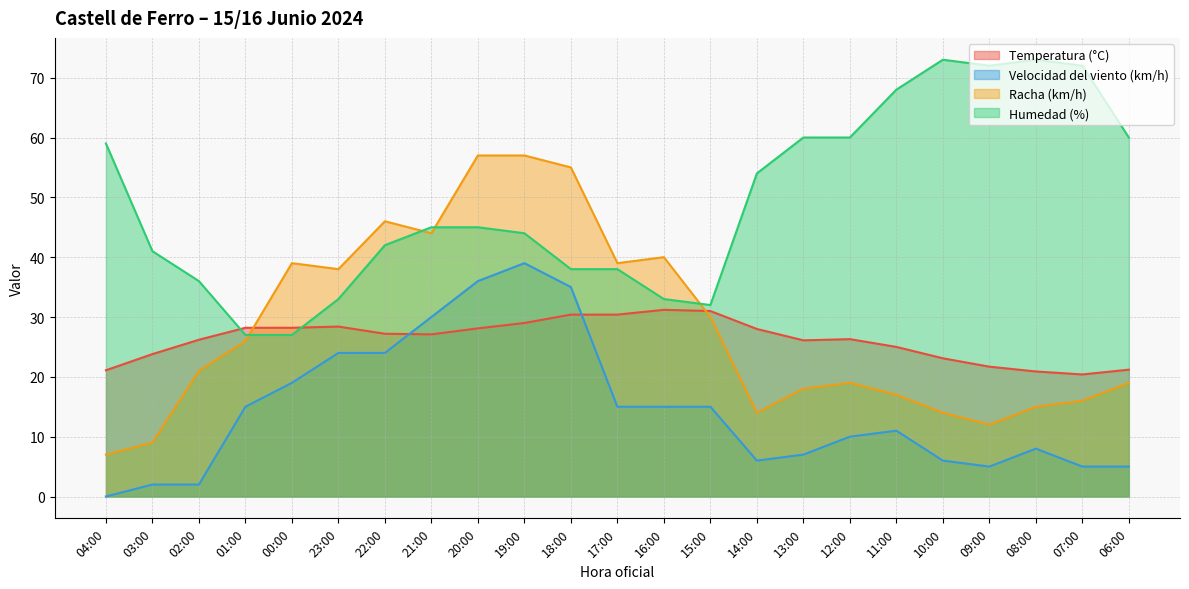

The value of Velocidad del viento (km/h) at 03:00 is 2.0. True or false?

True